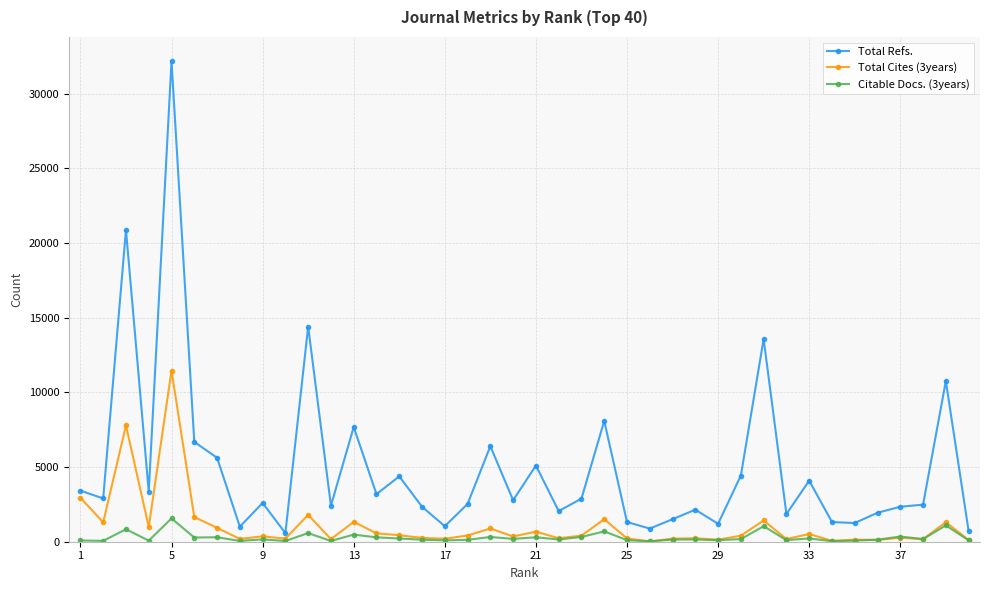

Rank the series by their maximum value, from highest to lowest.

Total Refs., Total Cites (3years), Citable Docs. (3years)